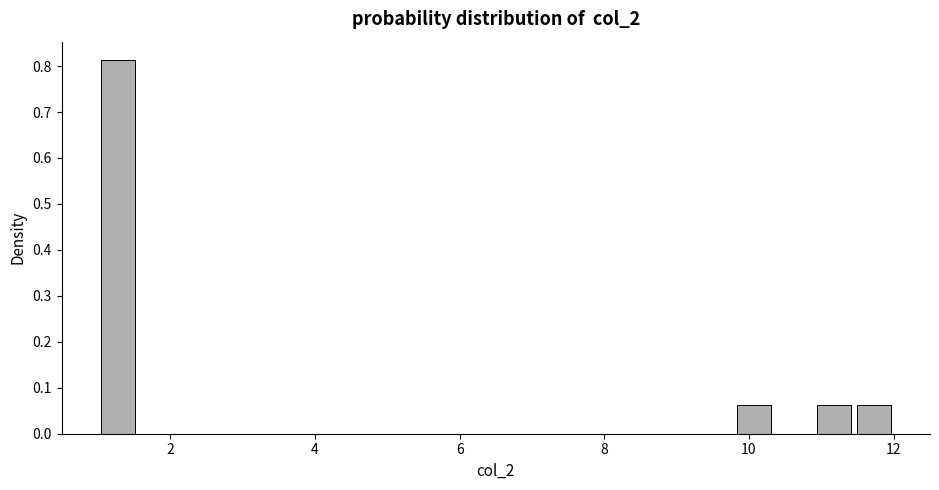

Around what value on the x-axis is the tallest bar? Give the approximate position of its centre, as read against the axis.

1.2